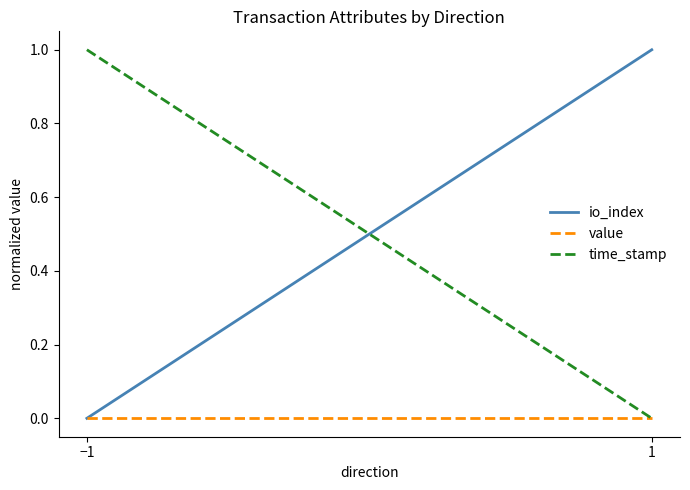

At which label does io_index reach its minimum?

−1